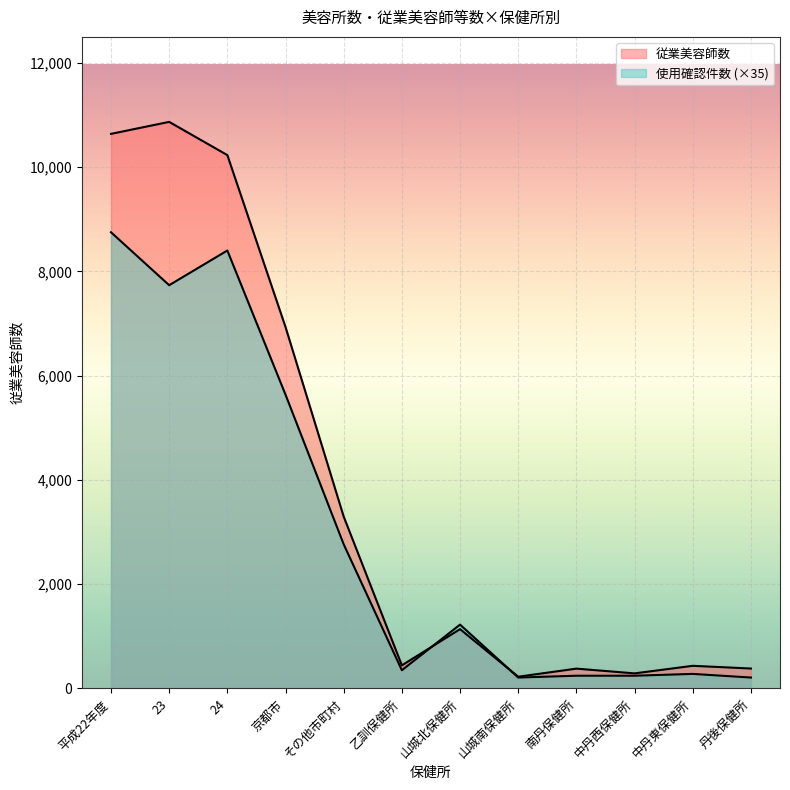

Which category has the lowest value in the 使用確認件数 series?

山城南保健所